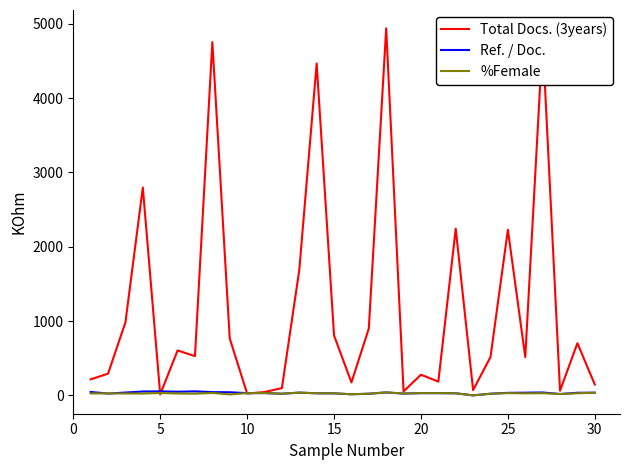

What are all the series names shown in the legend?

Total Docs. (3years), Ref. / Doc., %Female